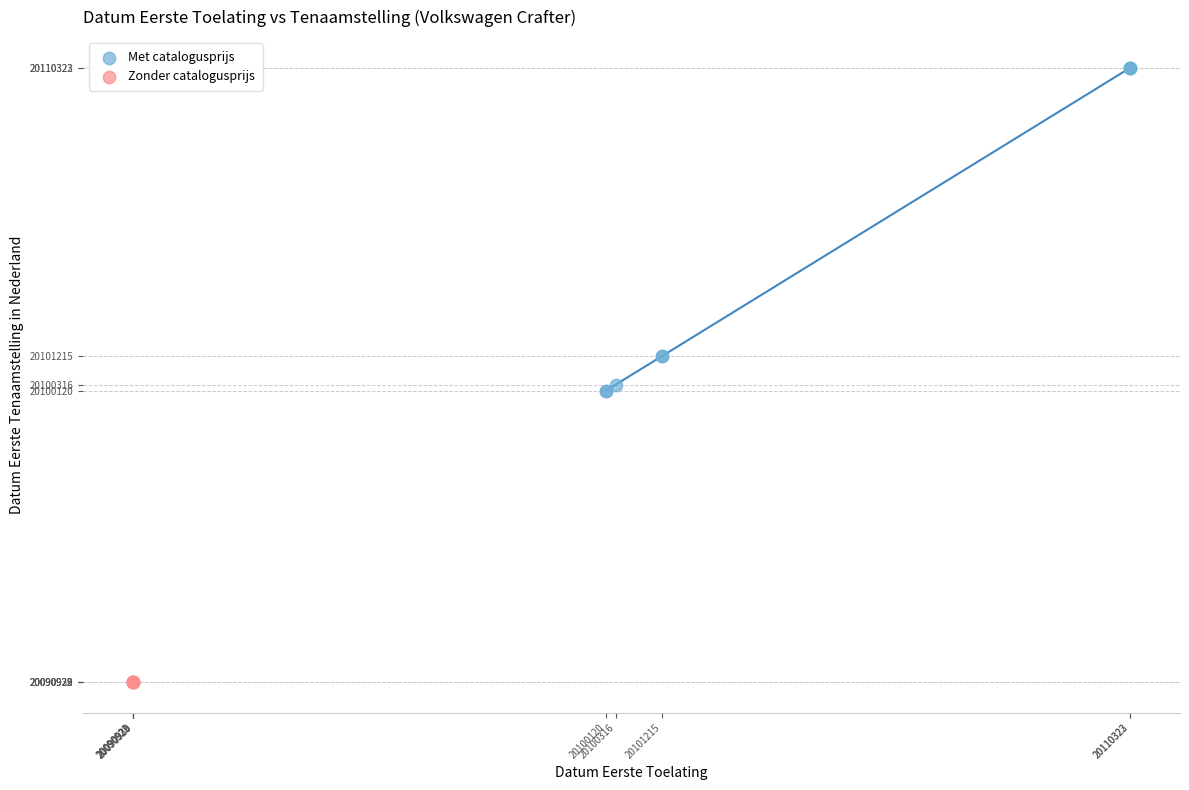

Which series reaches the maximum Y coordinate?

Met catalogusprijs